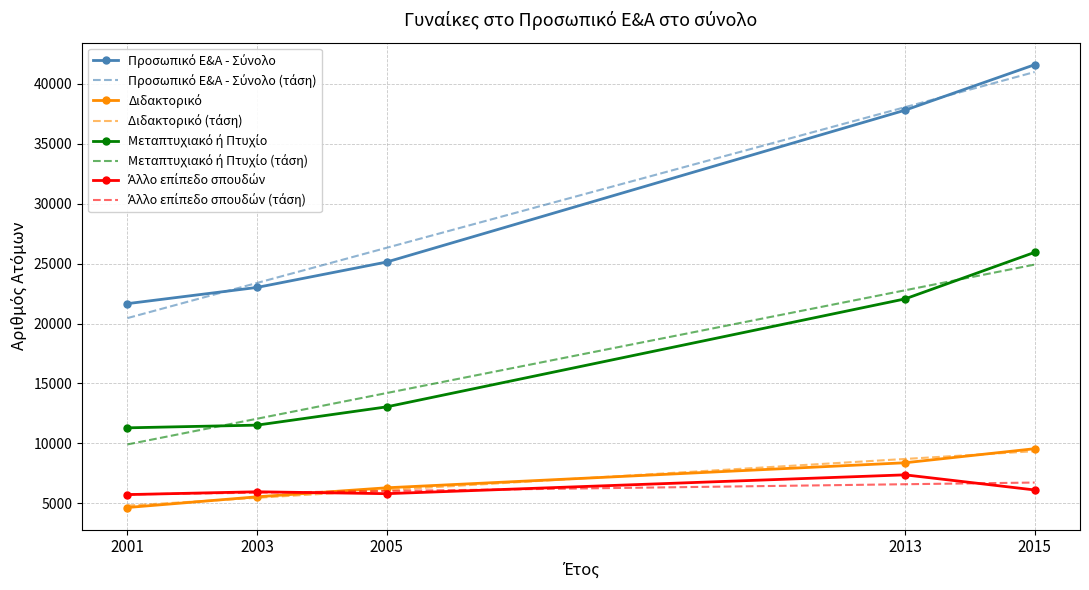

At which category is the sum across all series the highest?

2015